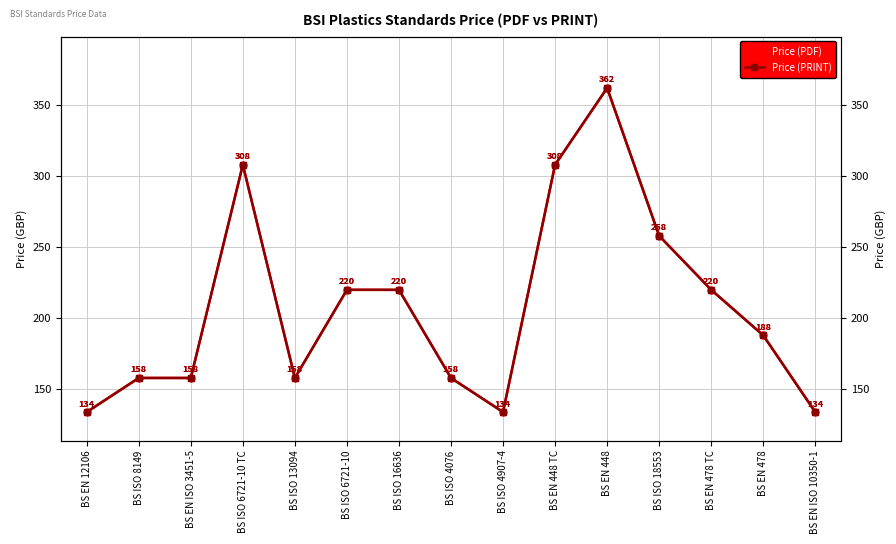

What is the label of the 9th point from the right?

BS ISO 16636